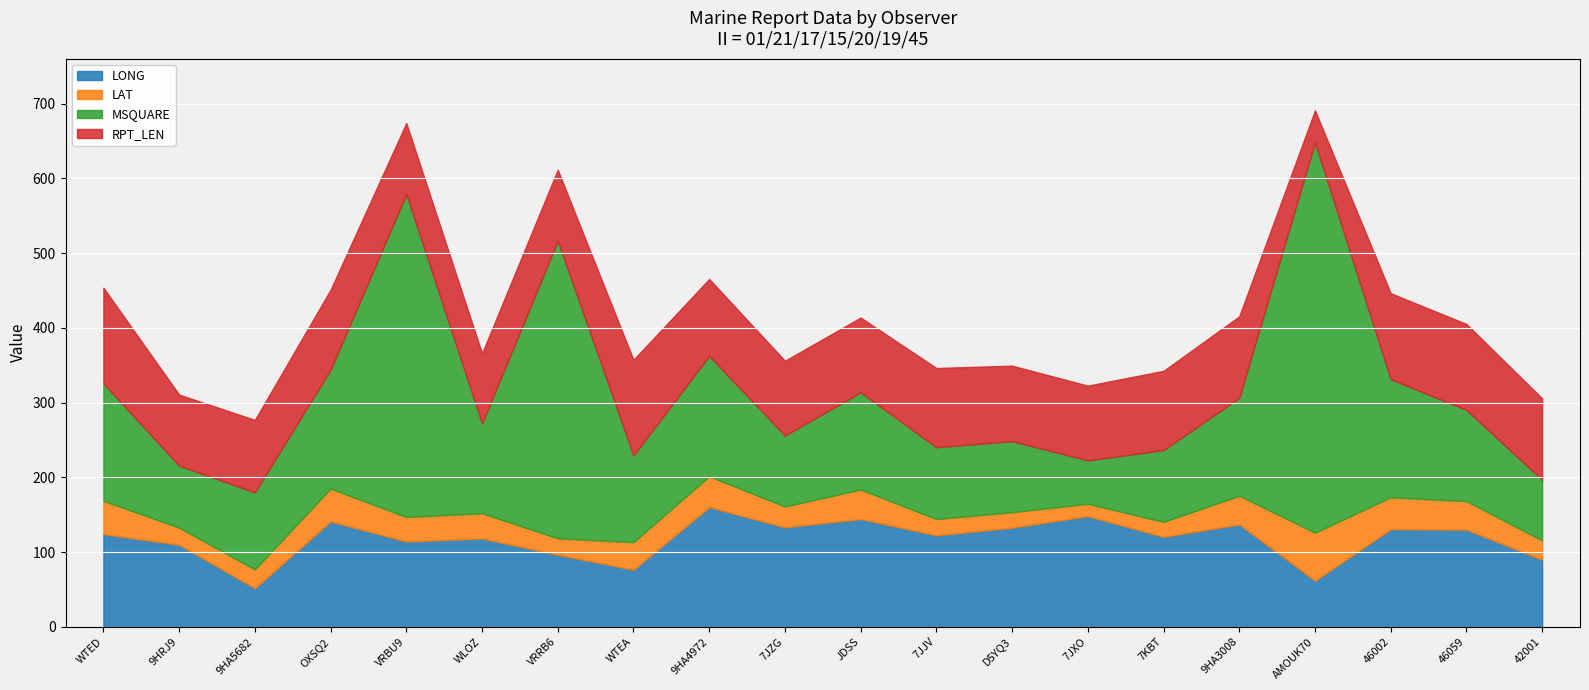

At which label is LAT closest to 40?

JDSS